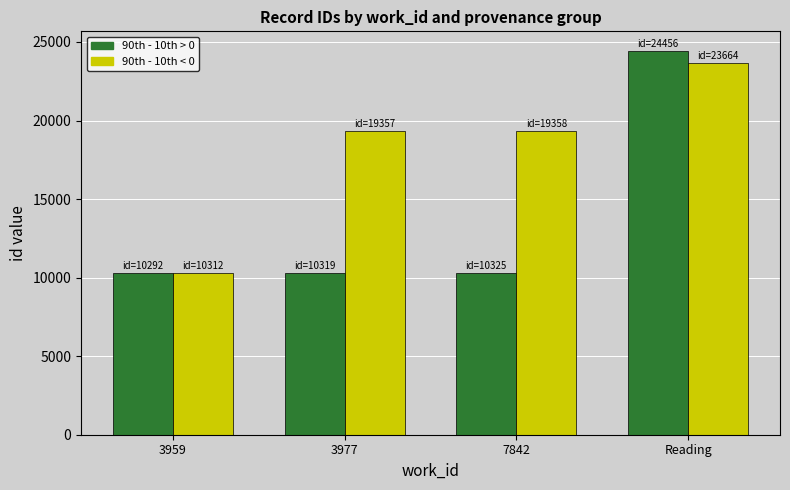

Which series changed the most between 3959 and Reading?

90th - 10th > 0